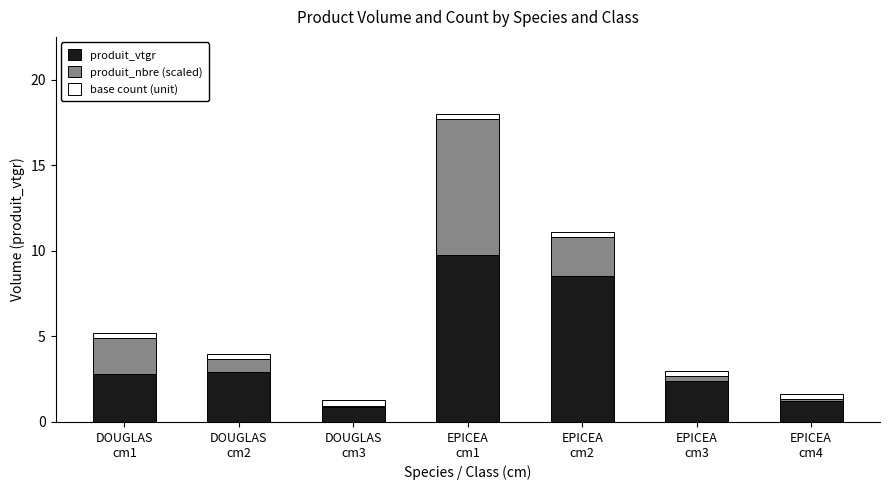

What are all the series names shown in the legend?

produit_vtgr, produit_nbre (scaled), base count (unit)